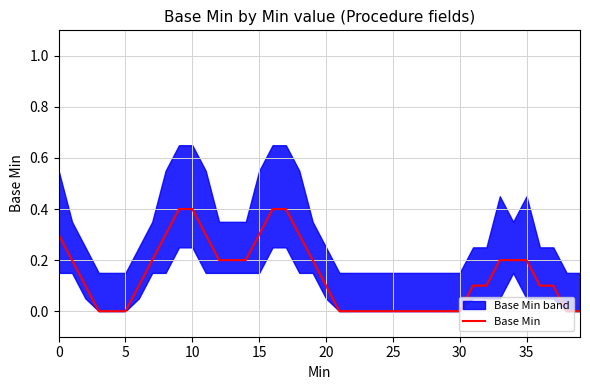

The Base Min series shows 0.3 at 15. True or false?

True